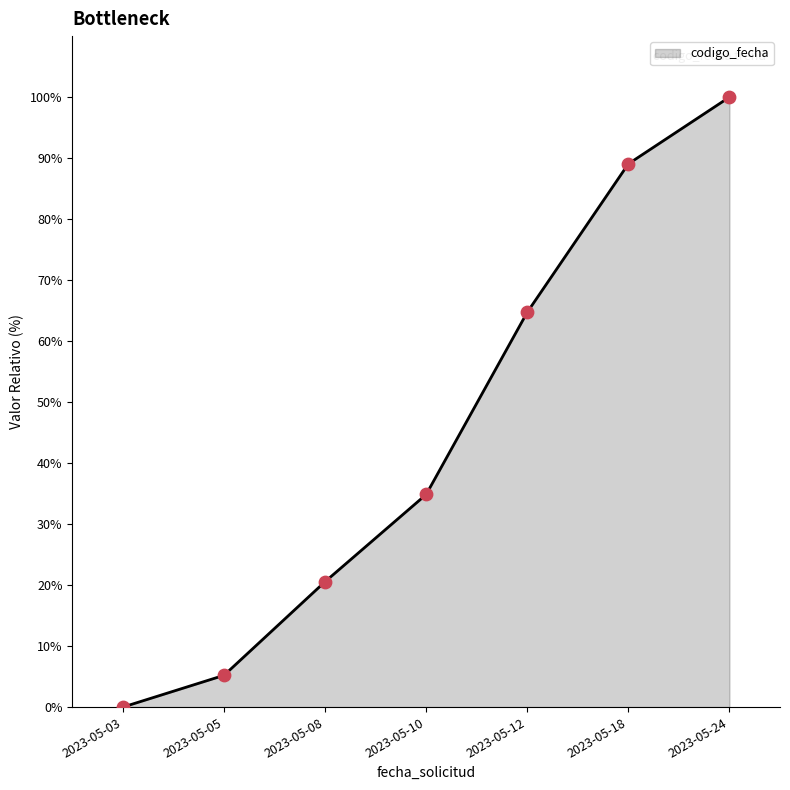

What is the change in value from 2023-05-05 to 2023-05-12?

+59.5